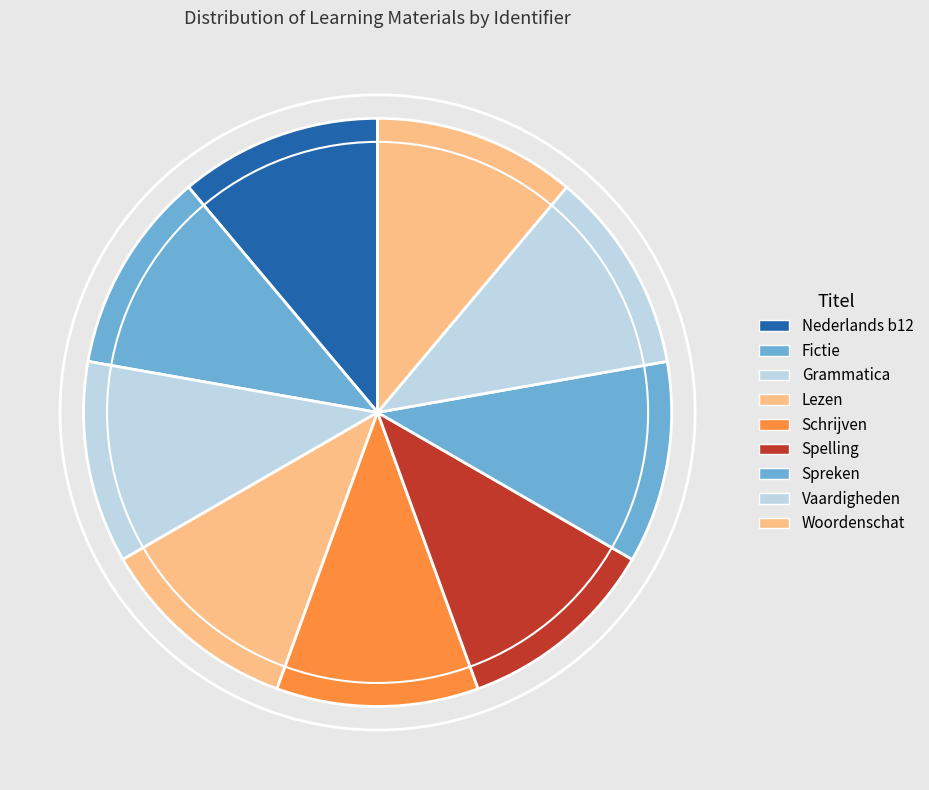

How many slices are in this pie chart?

9